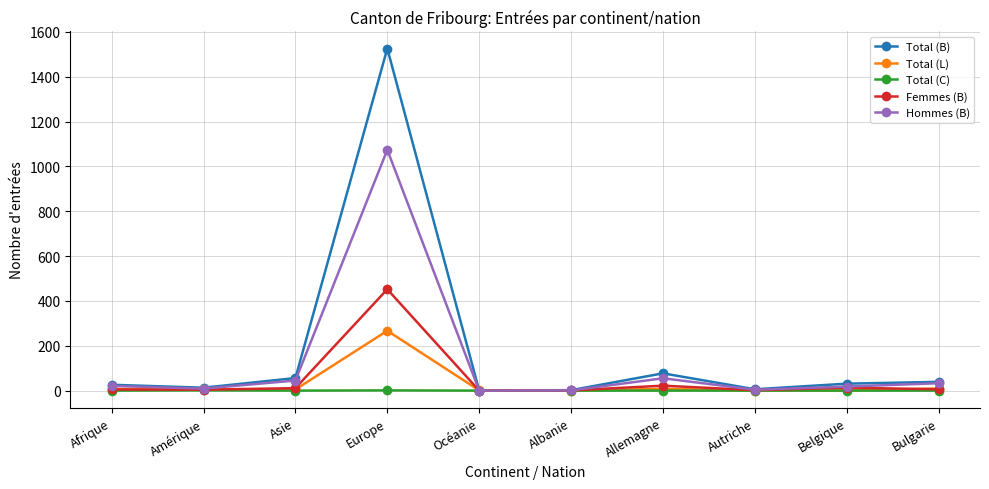

What is the label of the 4th point from the left?

Europe